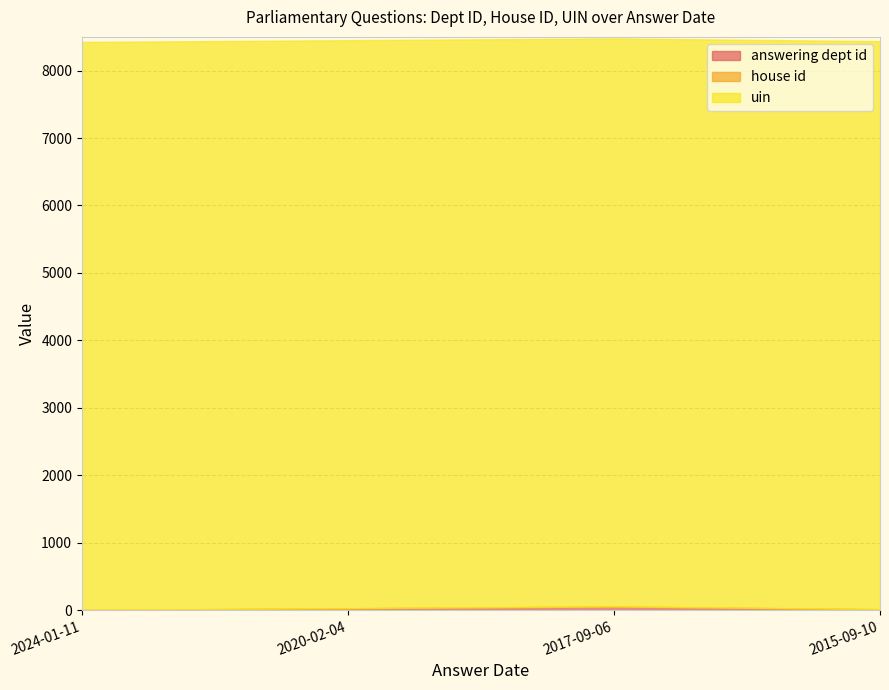

Between 2020-02-04 and 2017-09-06, which series saw the biggest shift?

answering dept id